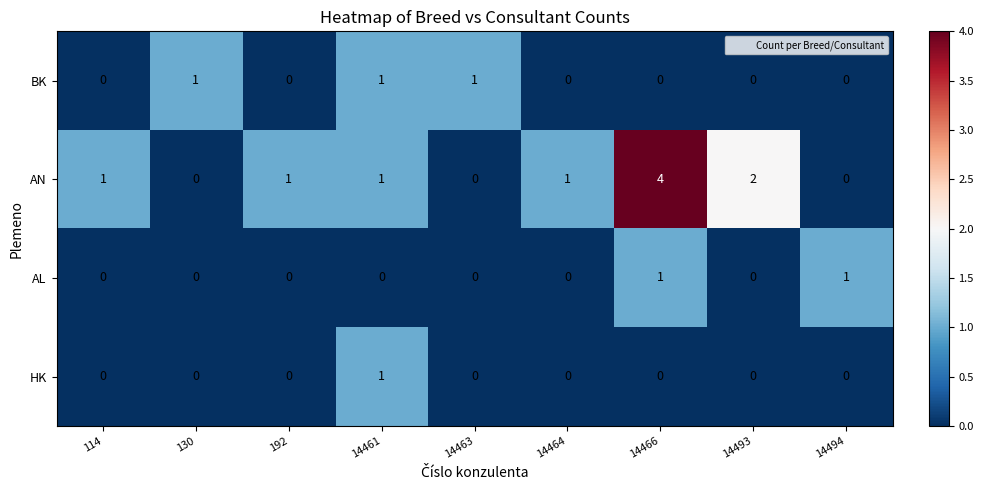

Which series has the widest spread of values?

AN